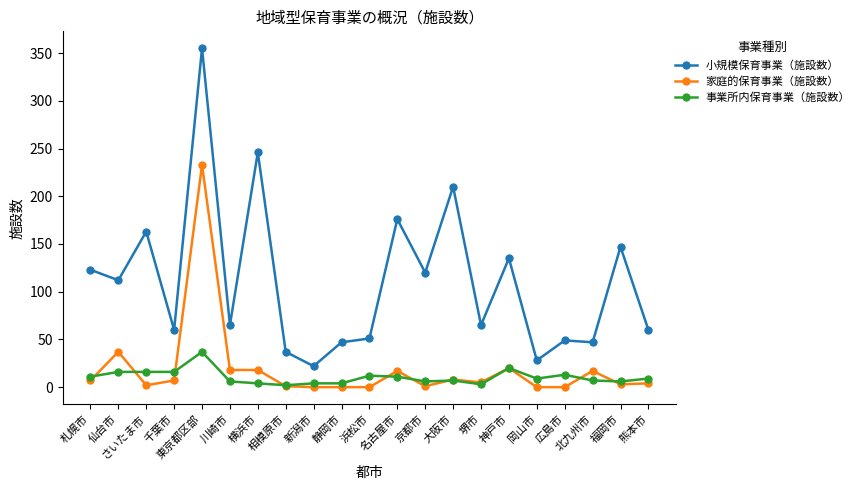

List the series in order of their peak value, highest first.

小規模保育事業（施設数）, 家庭的保育事業（施設数）, 事業所内保育事業（施設数）